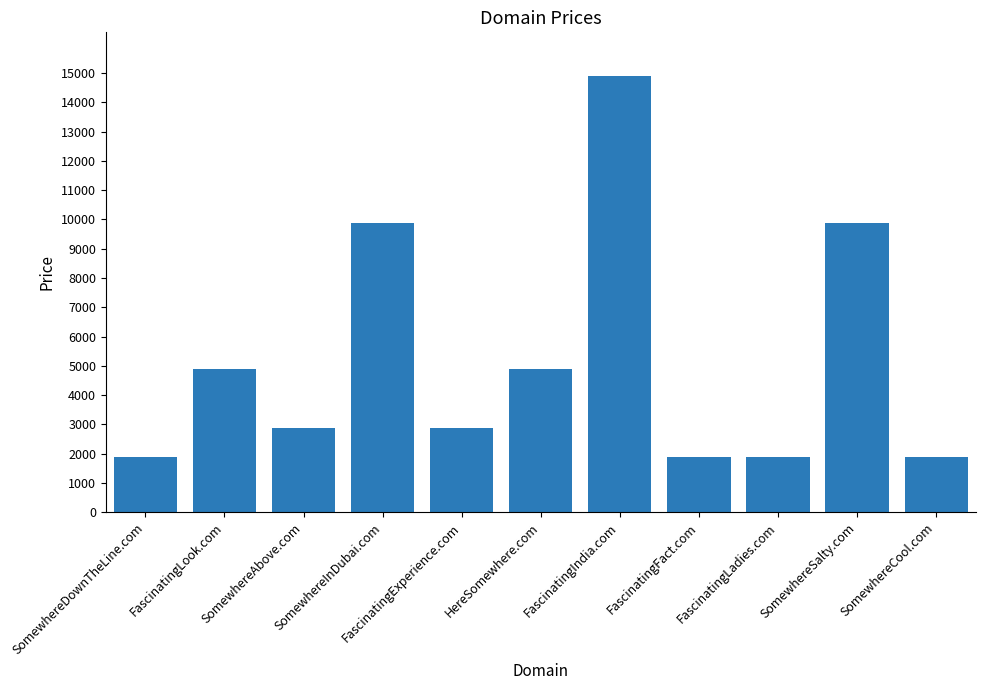

What is the minimum value shown in the chart?

1888